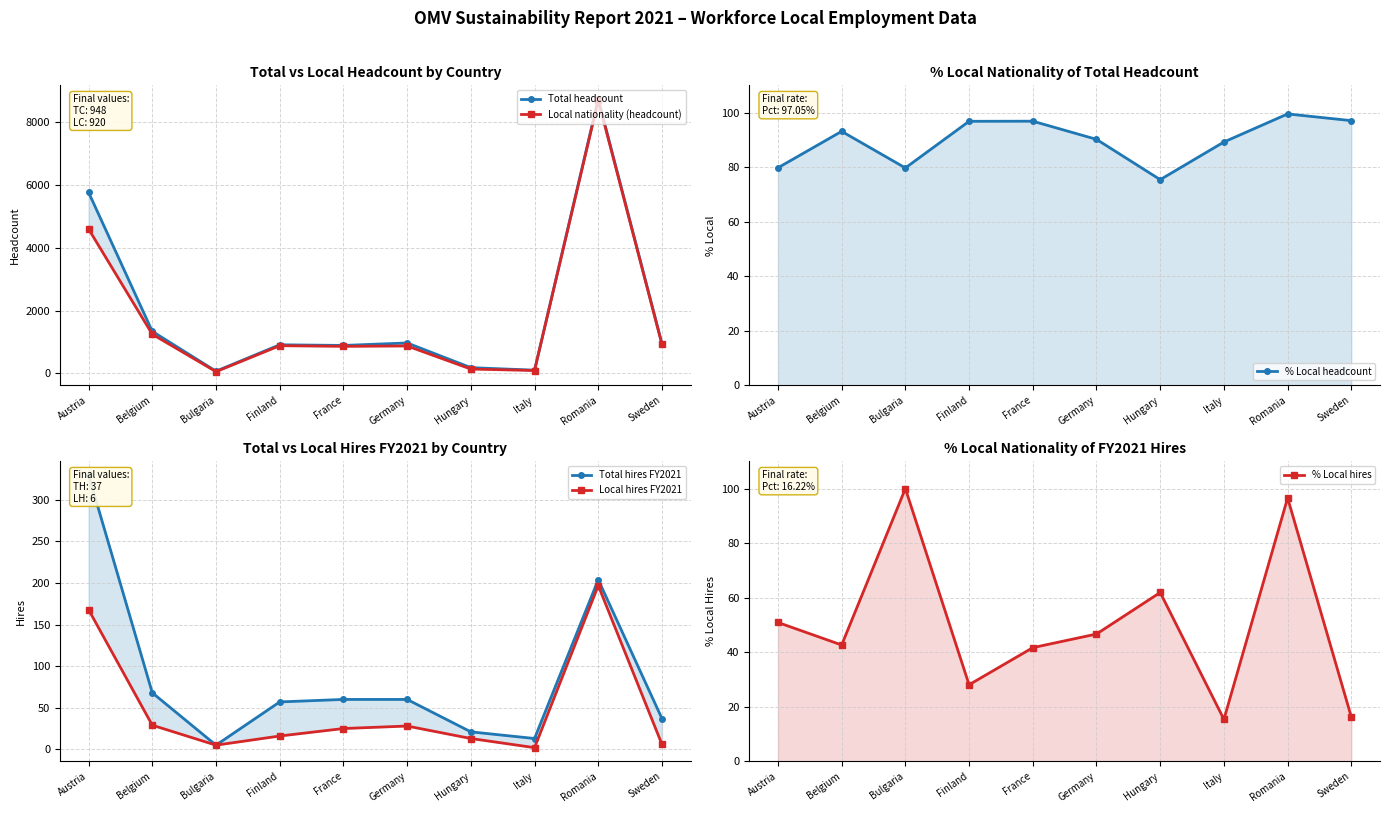

Count the number of data series in this chart.

6